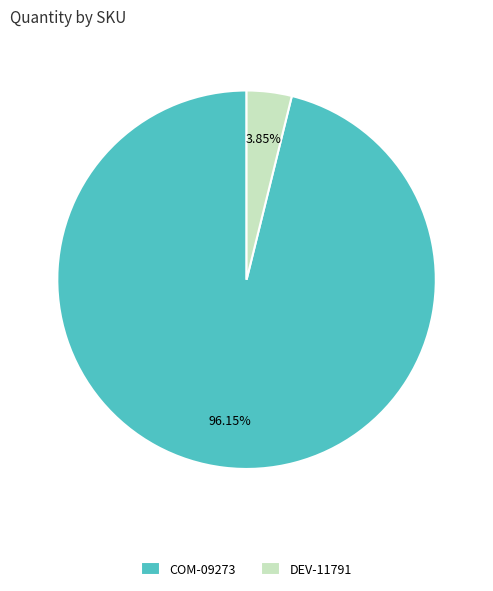

Does any single category account for the majority?

Yes